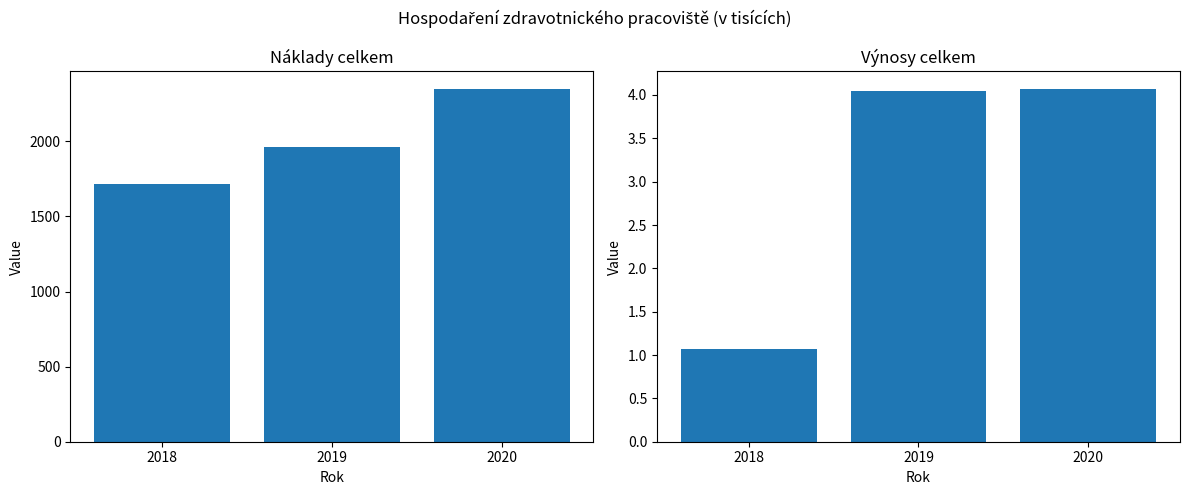

Does the chart contain stacked bars?

No